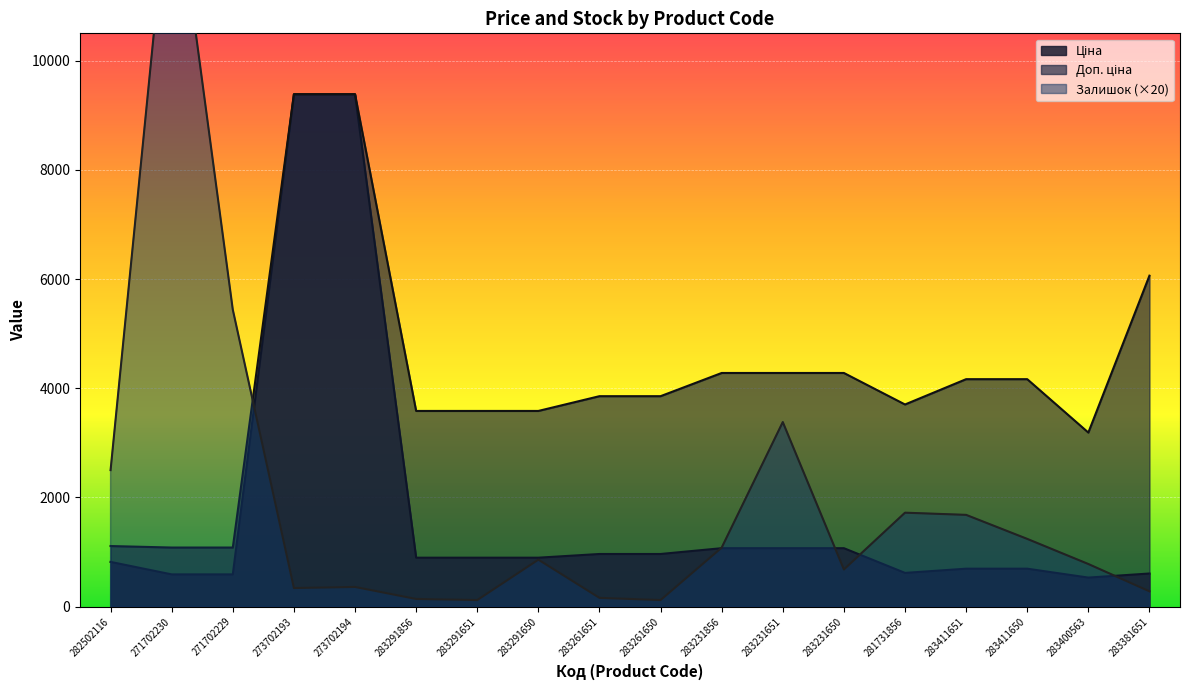

What is the lowest value of the Залишок series?

120.0